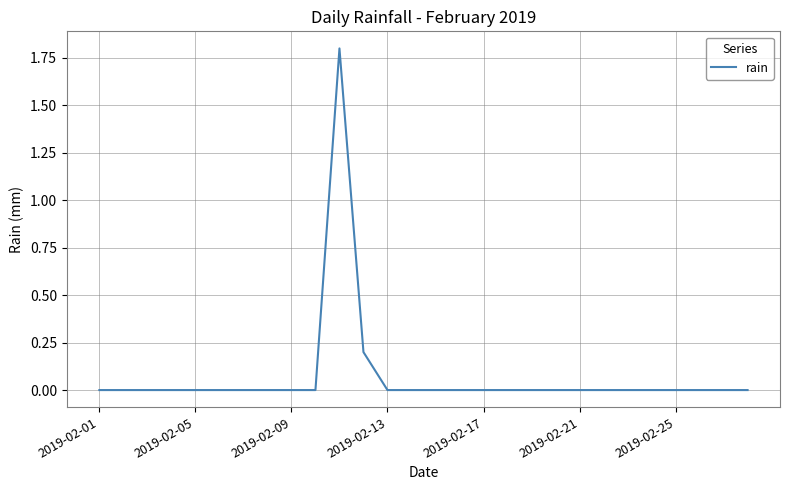

What is the maximum value shown in the chart?

1.8